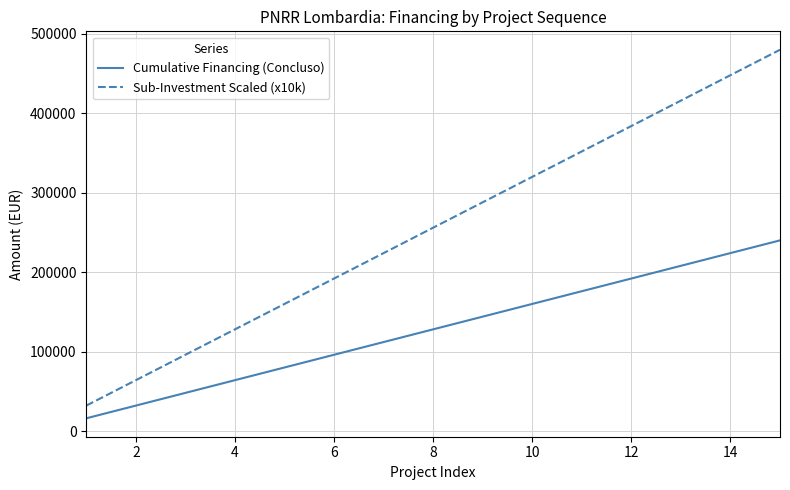

Which series has the widest spread of values?

Sub-Investment Scaled (x10k)